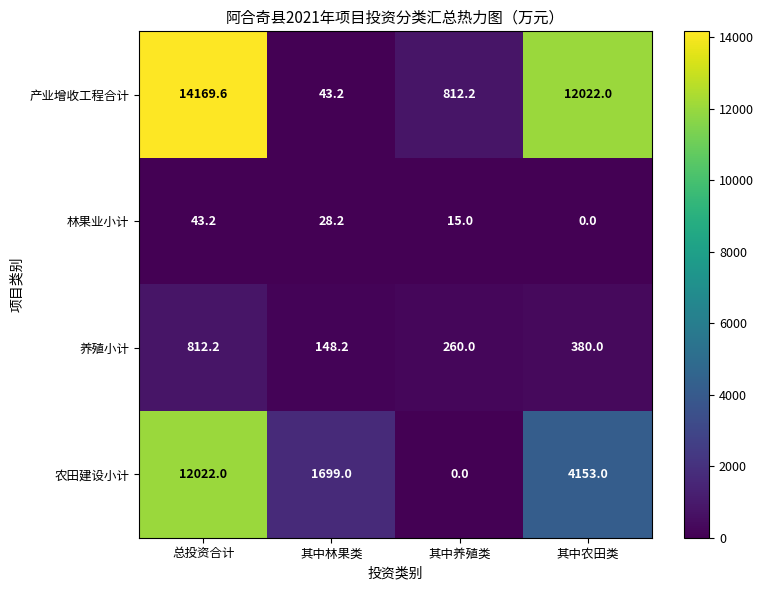

Where does the 林果业小计 series first go above 28?

总投资合计